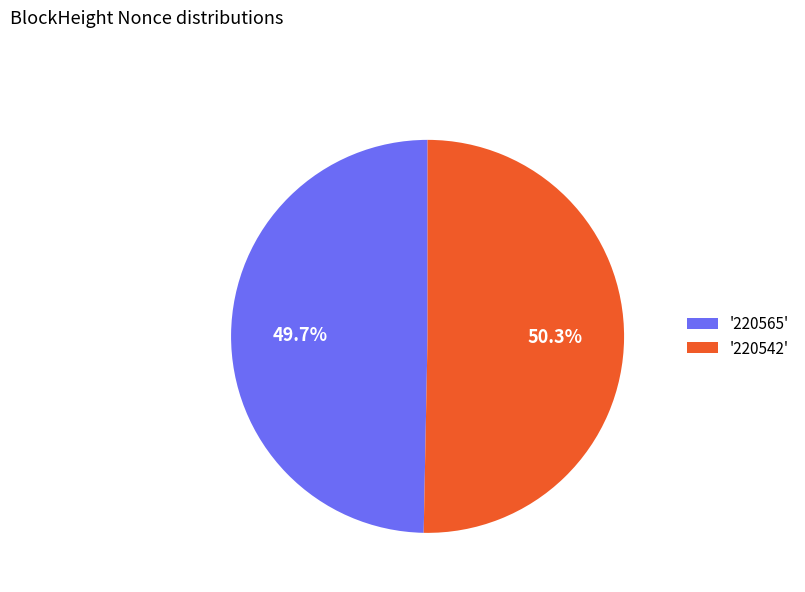

Rank the categories by value from lowest to highest.

'220565', '220542'